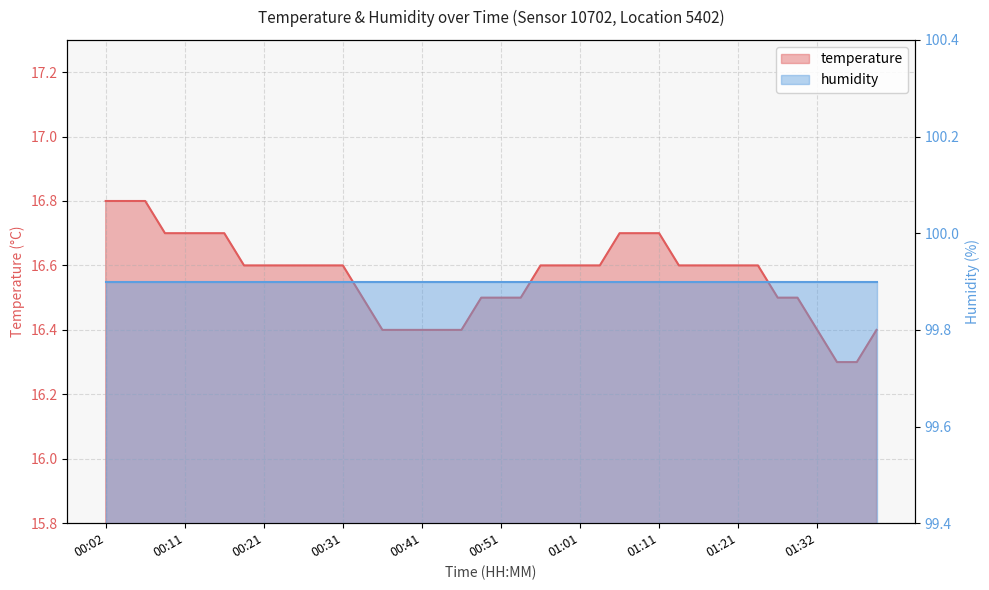

What is the greatest value displayed?

16.8